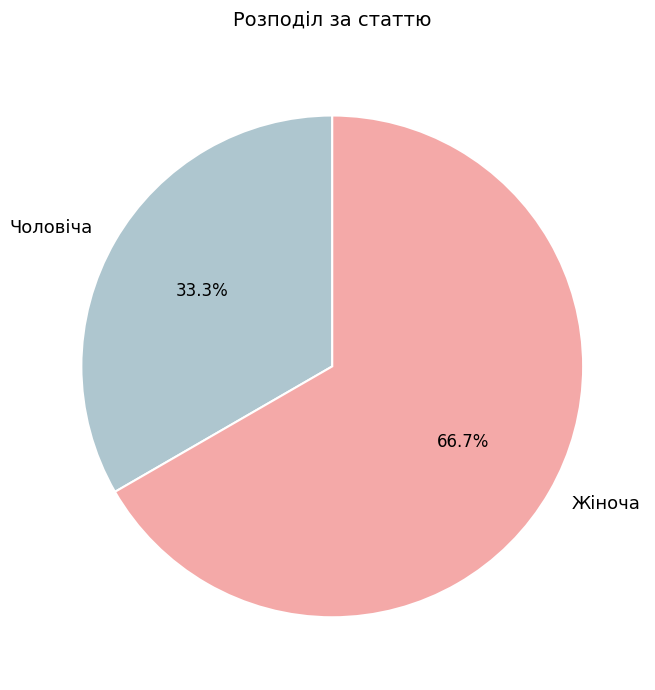

What percentage is the Чоловіча slice, to the nearest percent?

33%